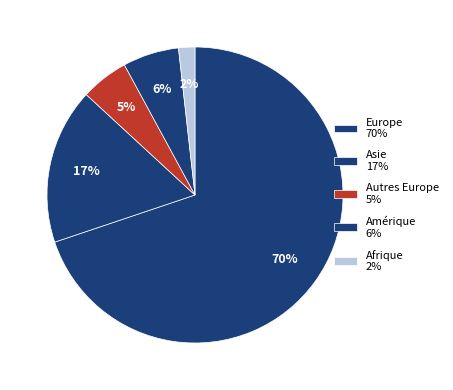

How many slices are in this pie chart?

5